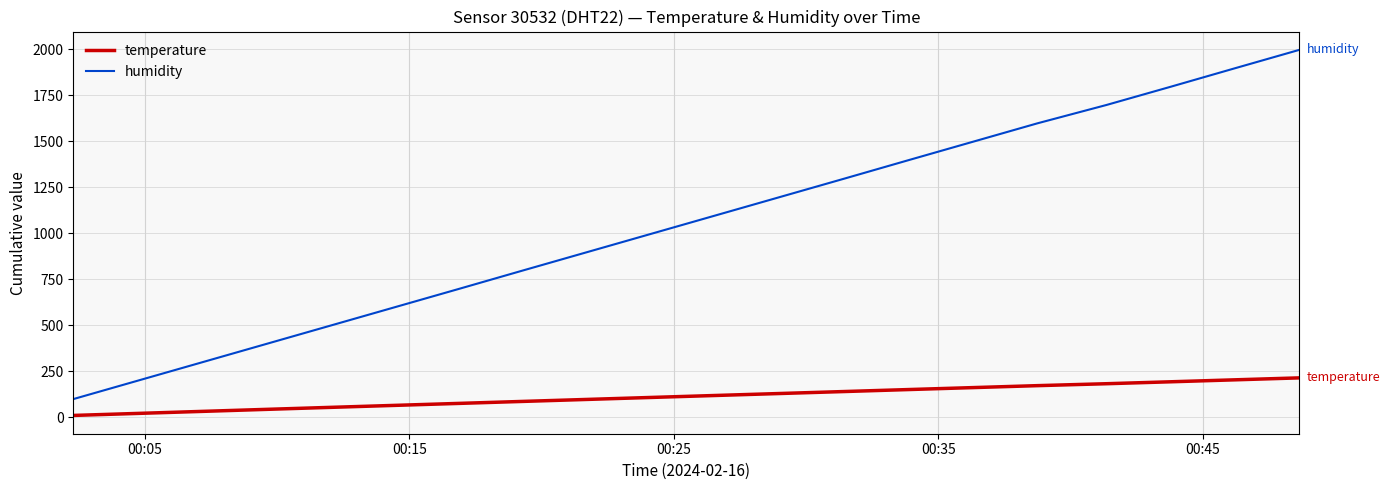

Rank the series by their maximum value, from lowest to highest.

temperature, humidity